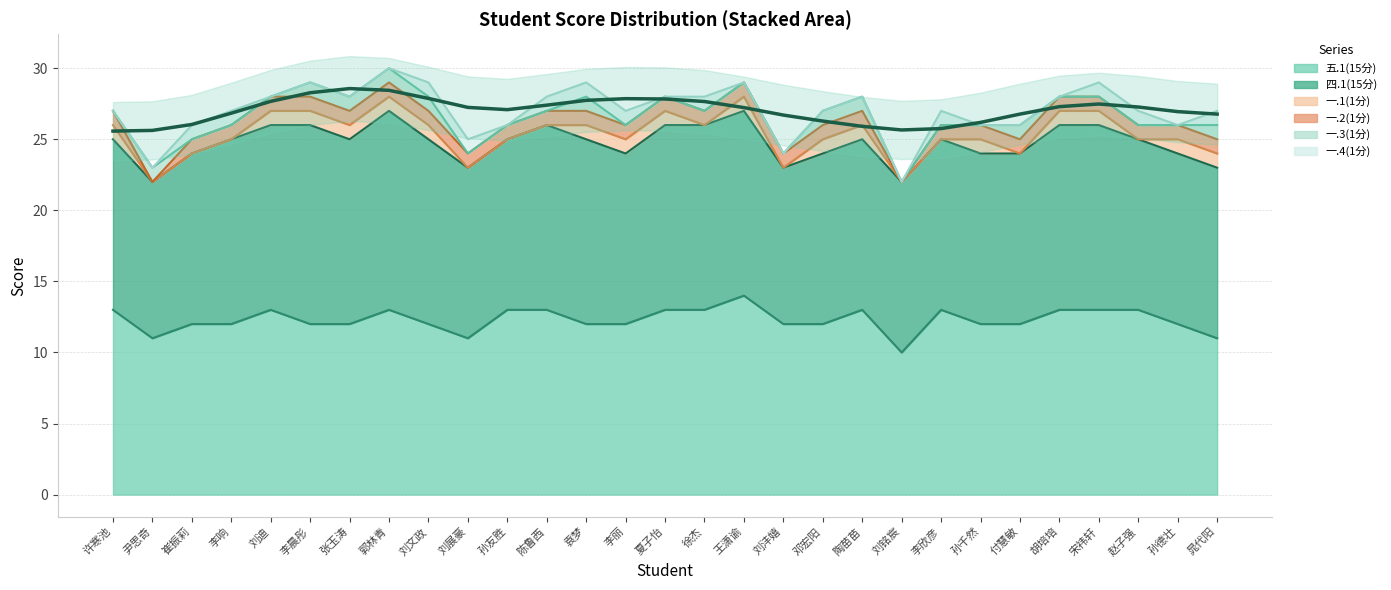

Reading left to right, extract all data points from this chart.

五.1(15分): 许寒池=13	尹思奇=11	崔振莉=12	李响=12	刘迪=13	李晨彤=12	张玉涛=12	郭林青=13	刘文政=12	刘展豪=11	孙友胜=13	陈鲁西=13	袁梦=12	李丽=12	夏子怡=13	徐杰=13	王潇谕=14	刘沣嬉=12	邓宏阳=12	陶苗苗=13	刘铭宸=10	李欣彦=13	孙千然=12	付慧敏=12	胡培培=13	宋祎轩=13	赵子强=13	孙德壮=12	晁代阳=11
四.1(15分): 许寒池=12	尹思奇=11	崔振莉=12	李响=13	刘迪=13	李晨彤=14	张玉涛=13	郭林青=14	刘文政=13	刘展豪=12	孙友胜=12	陈鲁西=13	袁梦=13	李丽=12	夏子怡=13	徐杰=13	王潇谕=13	刘沣嬉=11	邓宏阳=12	陶苗苗=12	刘铭宸=12	李欣彦=12	孙千然=12	付慧敏=12	胡培培=13	宋祎轩=13	赵子强=12	孙德壮=12	晁代阳=12
一.1(1分): 许寒池=1	尹思奇=0	崔振莉=0	李响=0	刘迪=1	李晨彤=1	张玉涛=1	郭林青=1	刘文政=1	刘展豪=0	孙友胜=0	陈鲁西=0	袁梦=1	李丽=1	夏子怡=1	徐杰=0	王潇谕=1	刘沣嬉=0	邓宏阳=1	陶苗苗=1	刘铭宸=0	李欣彦=0	孙千然=1	付慧敏=0	胡培培=1	宋祎轩=1	赵子强=0	孙德壮=1	晁代阳=1
一.2(1分): 许寒池=1	尹思奇=0	崔振莉=1	李响=1	刘迪=1	李晨彤=1	张玉涛=1	郭林青=1	刘文政=1	刘展豪=1	孙友胜=1	陈鲁西=1	袁梦=1	李丽=1	夏子怡=1	徐杰=1	王潇谕=1	刘沣嬉=1	邓宏阳=1	陶苗苗=1	刘铭宸=0	李欣彦=1	孙千然=1	付慧敏=1	胡培培=1	宋祎轩=1	赵子强=1	孙德壮=1	晁代阳=1
一.3(1分): 许寒池=0	尹思奇=1	崔振莉=0	李响=0	刘迪=0	李晨彤=1	张玉涛=1	郭林青=1	刘文政=1	刘展豪=0	孙友胜=0	陈鲁西=0	袁梦=1	李丽=0	夏子怡=0	徐杰=0	王潇谕=0	刘沣嬉=0	邓宏阳=1	陶苗苗=1	刘铭宸=0	李欣彦=0	孙千然=0	付慧敏=1	胡培培=0	宋祎轩=0	赵子强=0	孙德壮=0	晁代阳=1
一.4(1分): 许寒池=0	尹思奇=0	崔振莉=1	李响=1	刘迪=0	李晨彤=0	张玉涛=0	郭林青=0	刘文政=1	刘展豪=1	孙友胜=0	陈鲁西=1	袁梦=1	李丽=1	夏子怡=0	徐杰=1	王潇谕=0	刘沣嬉=0	邓宏阳=0	陶苗苗=0	刘铭宸=0	李欣彦=1	孙千然=0	付慧敏=0	胡培培=0	宋祎轩=1	赵子强=1	孙德壮=0	晁代阳=1